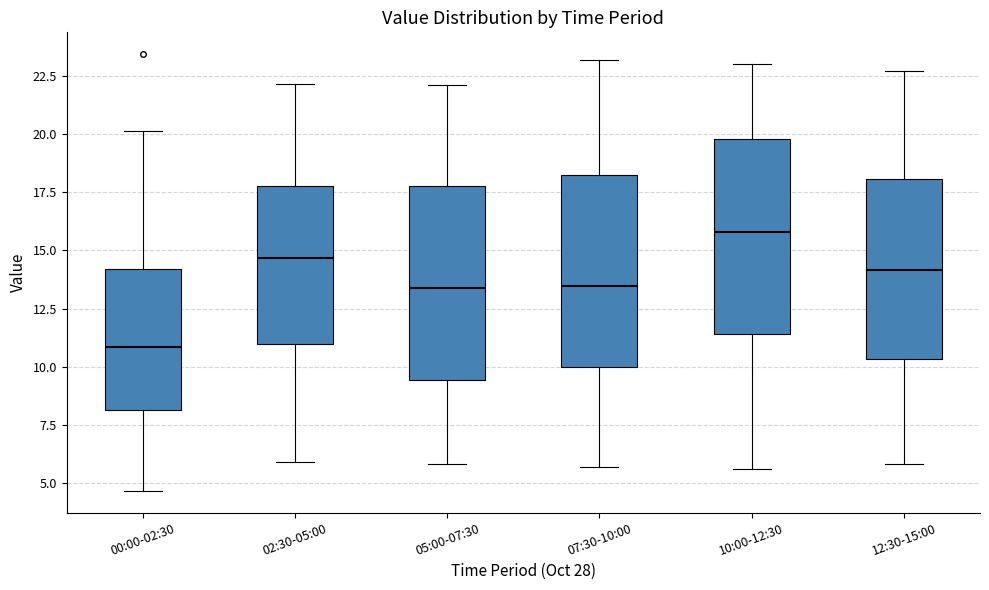

Reading left to right, transcribe this box plot: for each box, give where its median line is, the range the box spans, and where its two whiskers end, as read against the y-axis. The values are not printed on the chart, so give them approximately, as read against the axis.

00:00-02:30: median 11.0, box 8.0 to 14.0, whiskers 4.5 to 20.0
02:30-05:00: median 14.5, box 11.0 to 18.0, whiskers 6.0 to 22.0
05:00-07:30: median 13.5, box 9.5 to 18.0, whiskers 6.0 to 22.0
07:30-10:00: median 13.5, box 10.0 to 18.0, whiskers 5.5 to 23.0
10:00-12:30: median 16.0, box 11.5 to 20.0, whiskers 5.5 to 23.0
12:30-15:00: median 14.0, box 10.5 to 18.0, whiskers 6.0 to 22.5